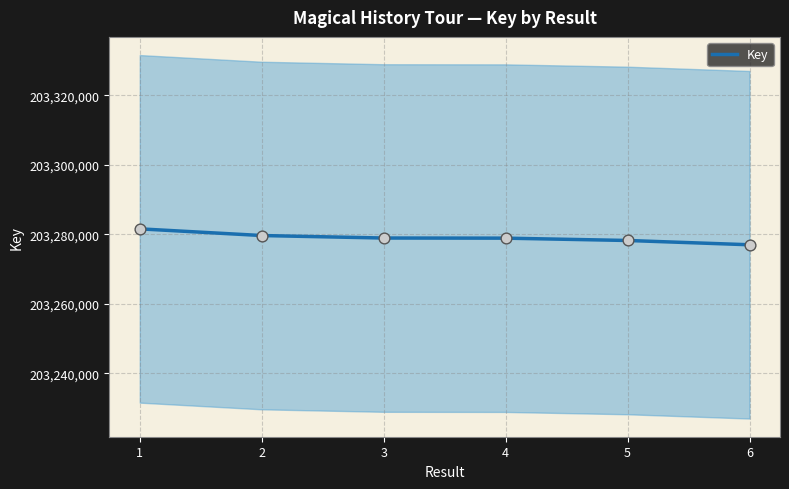

What is the ratio of the value at 5 to the value at 3?

1.0